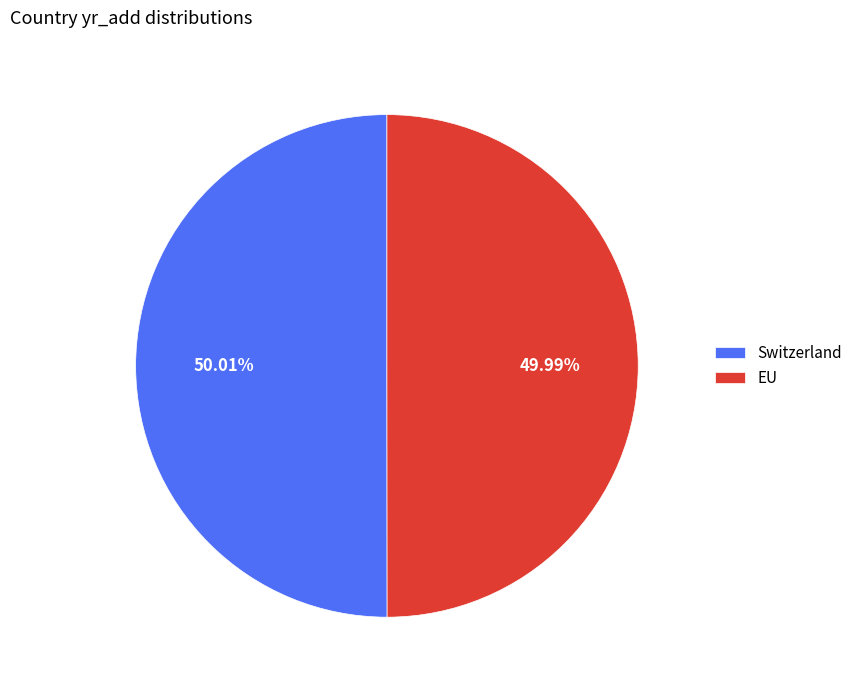

Approximately how many times larger is the value at Switzerland compared to EU?

1.0